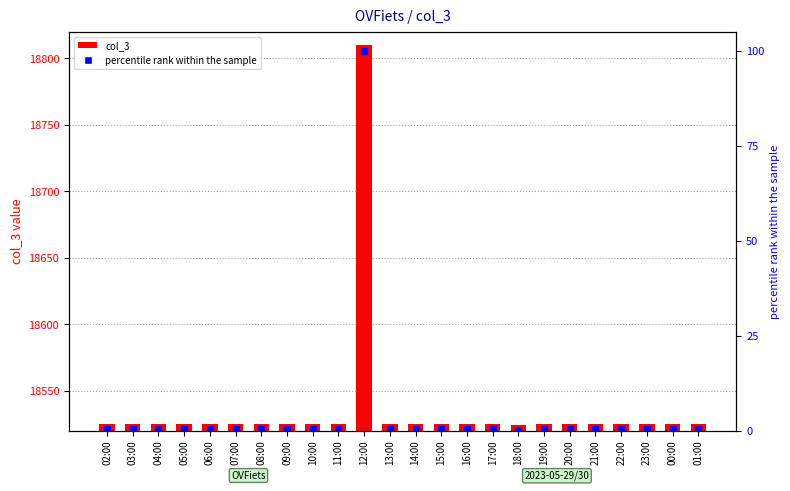

Which series reaches the maximum Y coordinate?

col_3